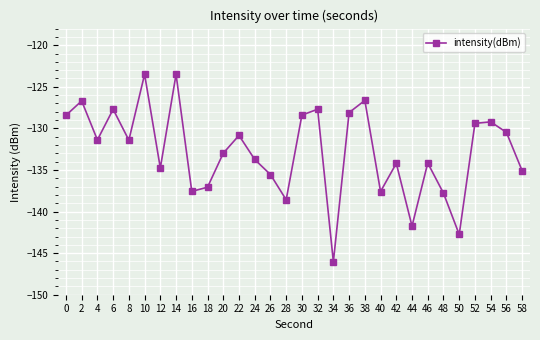

What is the change in value from 40 to 44?

-4.2